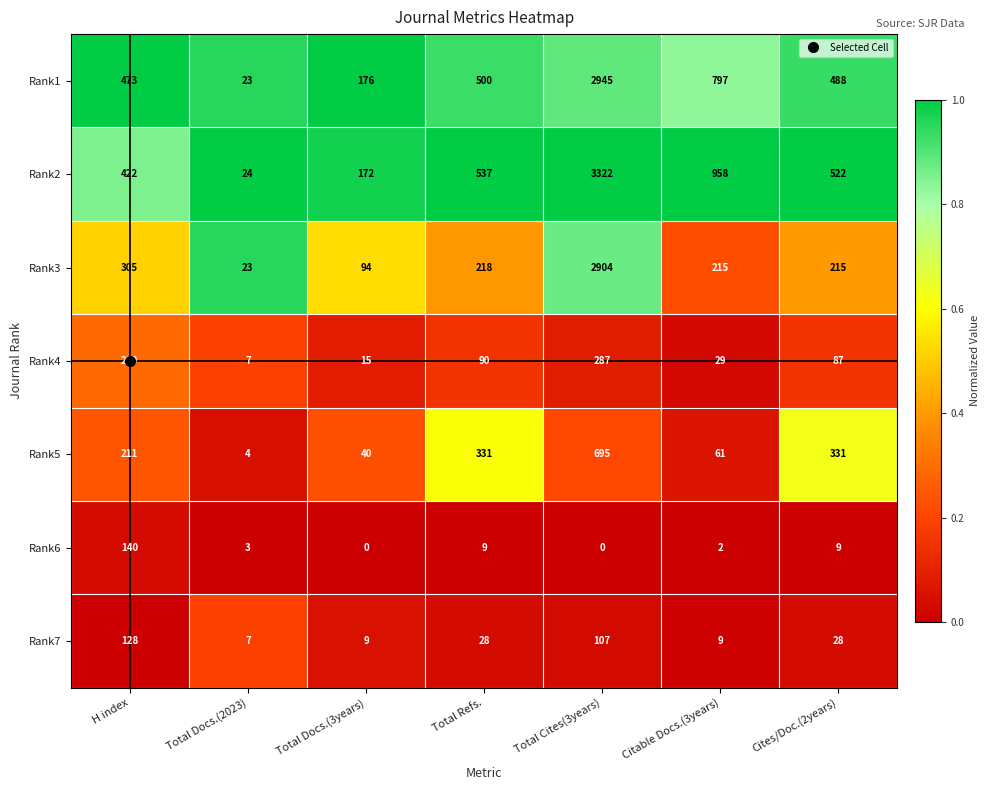

Which series has the widest spread of values?

Rank2